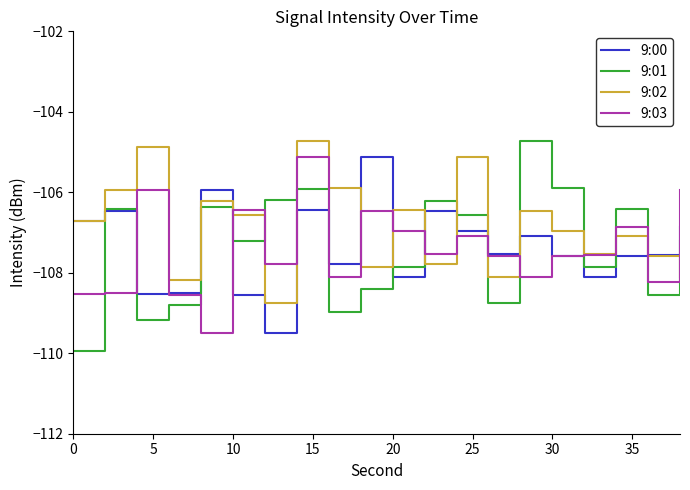

Which series has the largest total across all categories?

9:02